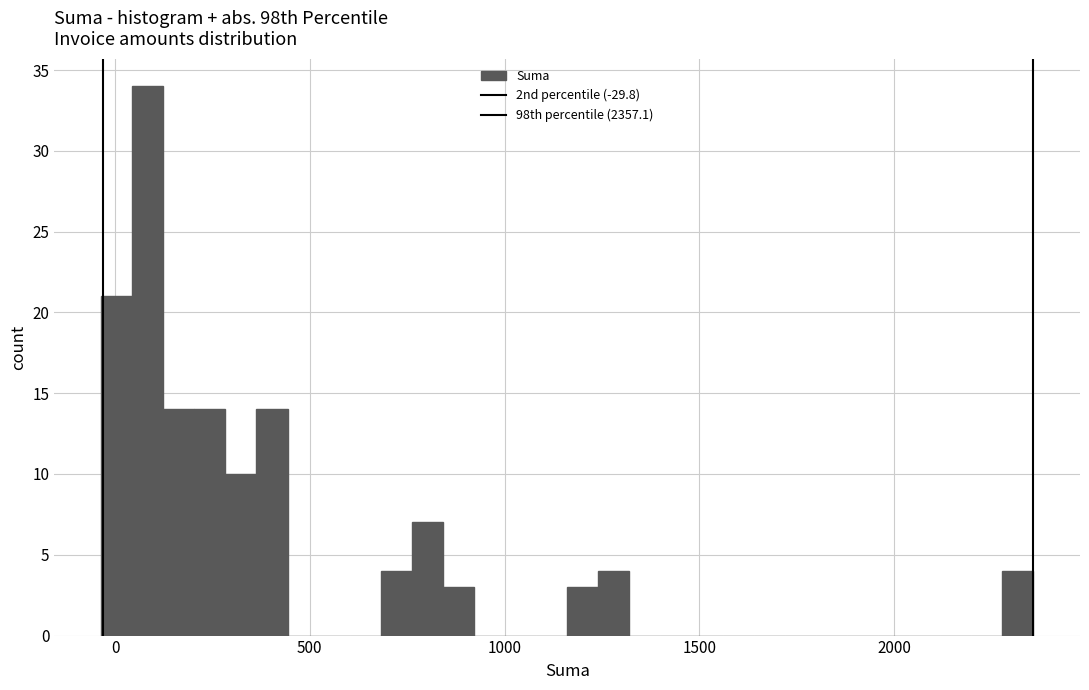

Read against the x-axis, roughly where is the centre of the tallest bar?

100